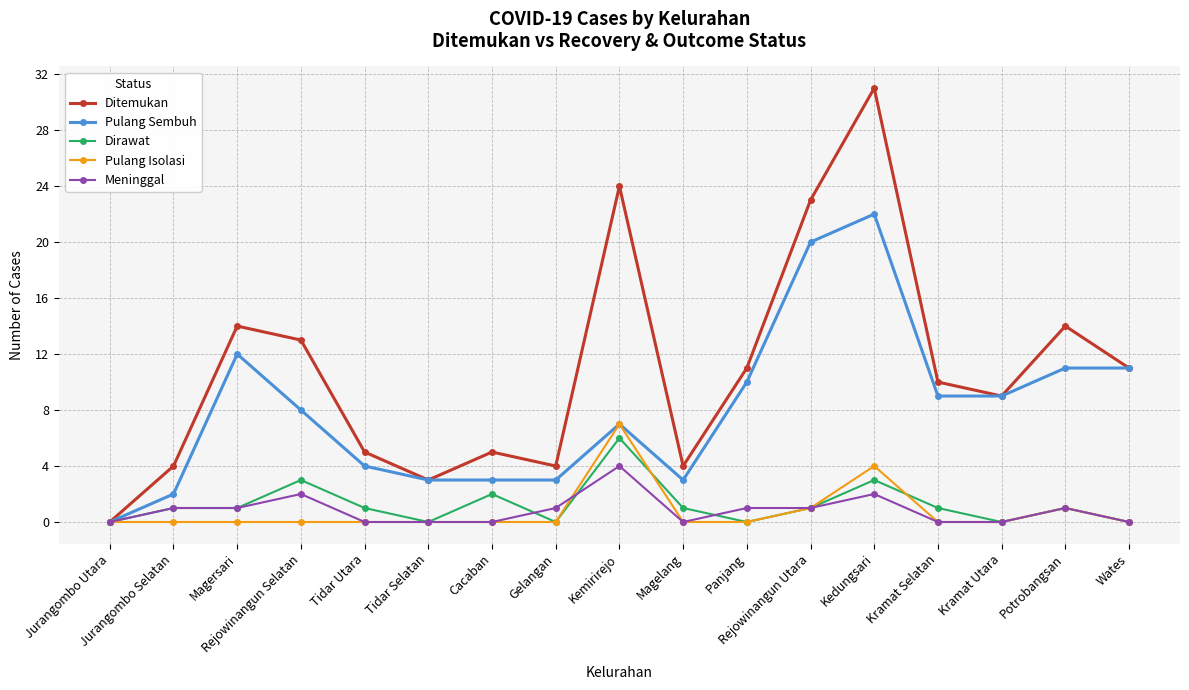

What is the total value across all series at Cacaban?

10